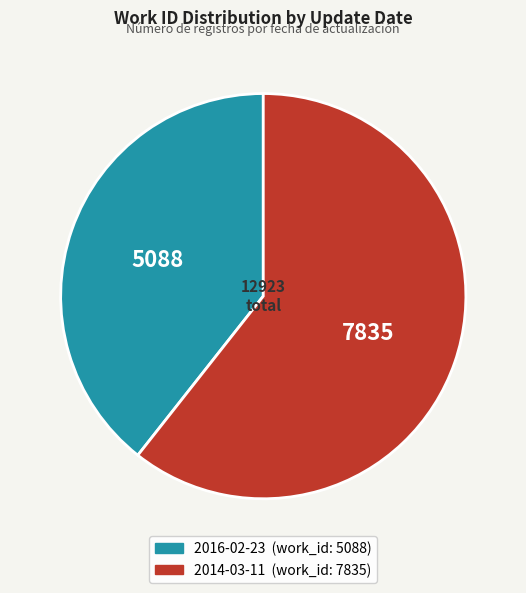

Does 2014-03-11 account for over 50% of the chart?

Yes